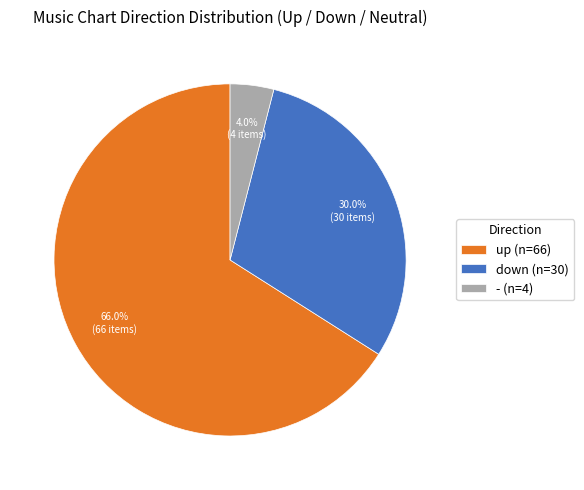

How many segments does this pie chart have?

3